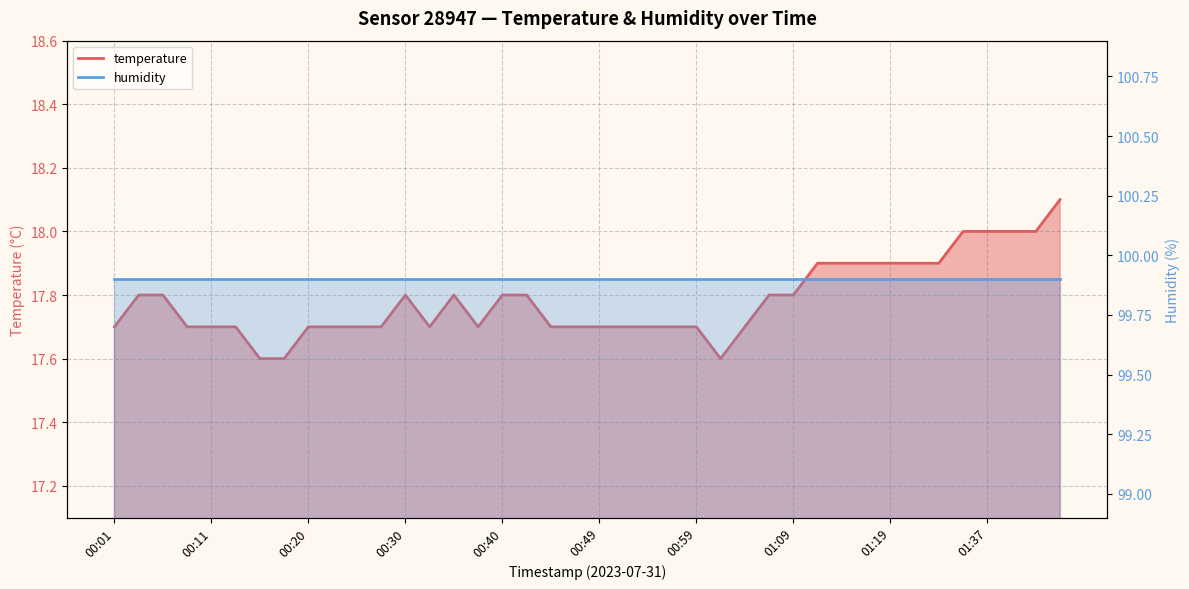

What is the greatest value displayed?

18.1